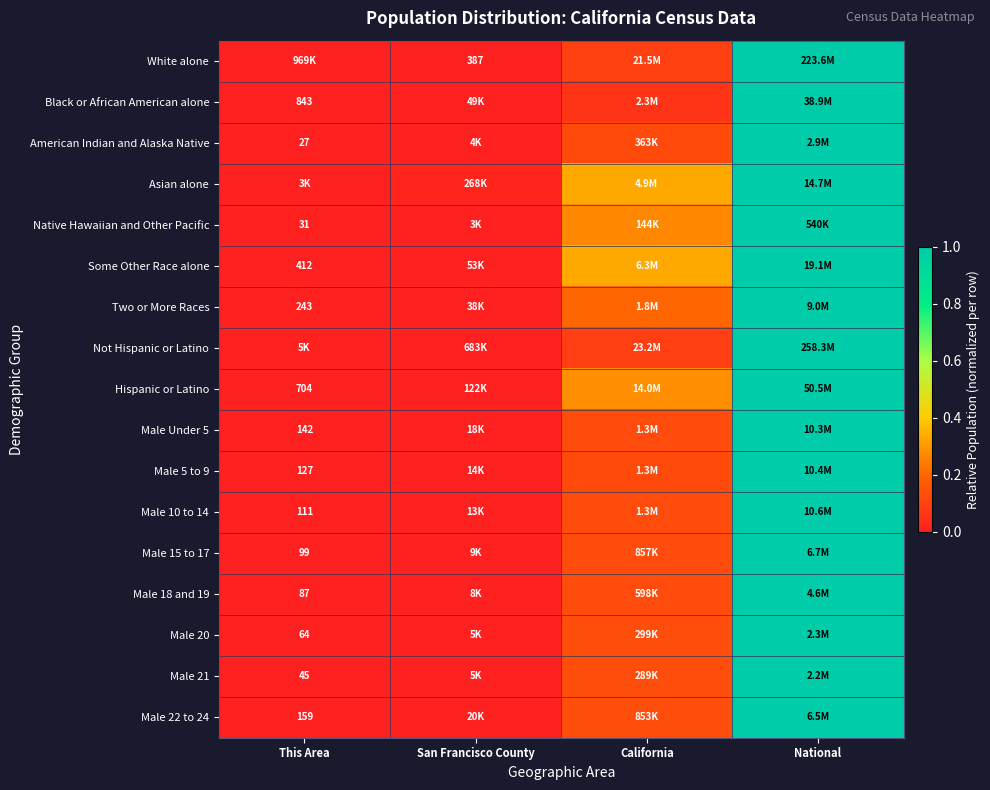

How many distinct data groups are displayed?

17